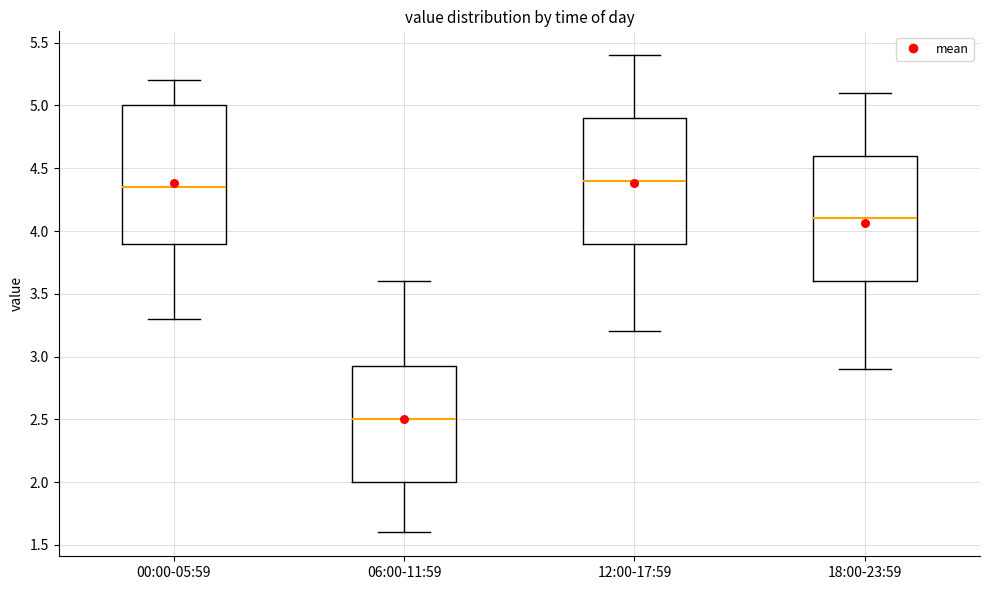

Reading left to right, transcribe this box plot: for each box, give where its median line is, the range the box spans, and where its two whiskers end, as read against the y-axis. The values are not printed on the chart, so give them approximately, as read against the axis.

00:00-05:59: median 4.35, box 3.90 to 5.00, whiskers 3.30 to 5.20
06:00-11:59: median 2.50, box 2.00 to 2.95, whiskers 1.60 to 3.60
12:00-17:59: median 4.40, box 3.90 to 4.90, whiskers 3.20 to 5.40
18:00-23:59: median 4.10, box 3.60 to 4.60, whiskers 2.90 to 5.10